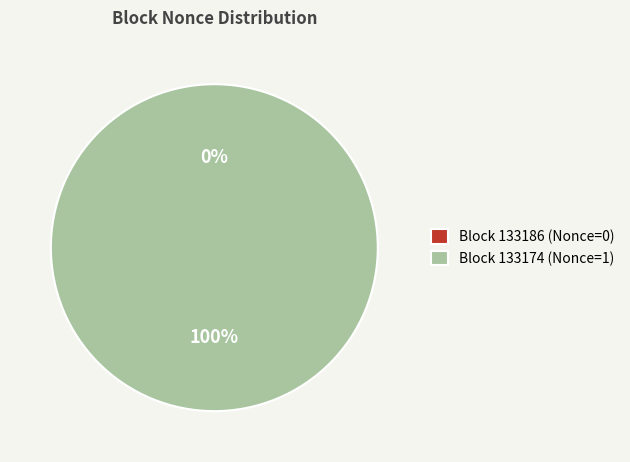

Is it true that 133174 is 100% of the pie?

True